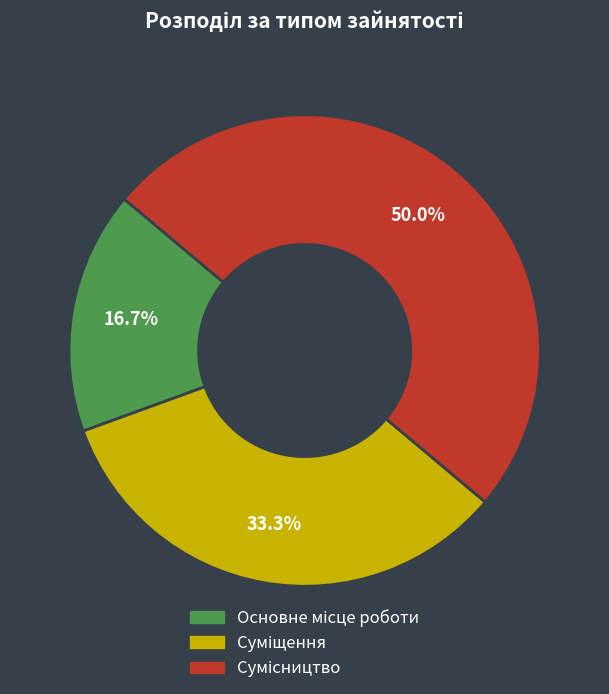

Is it true that Сумісництво is 50% of the pie?

True